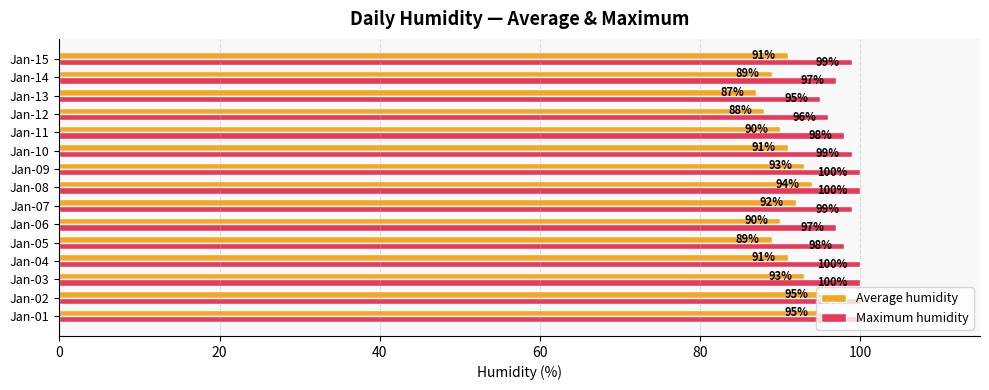

Between Jan-08 and Jan-14, which series saw the biggest shift?

Average humidity